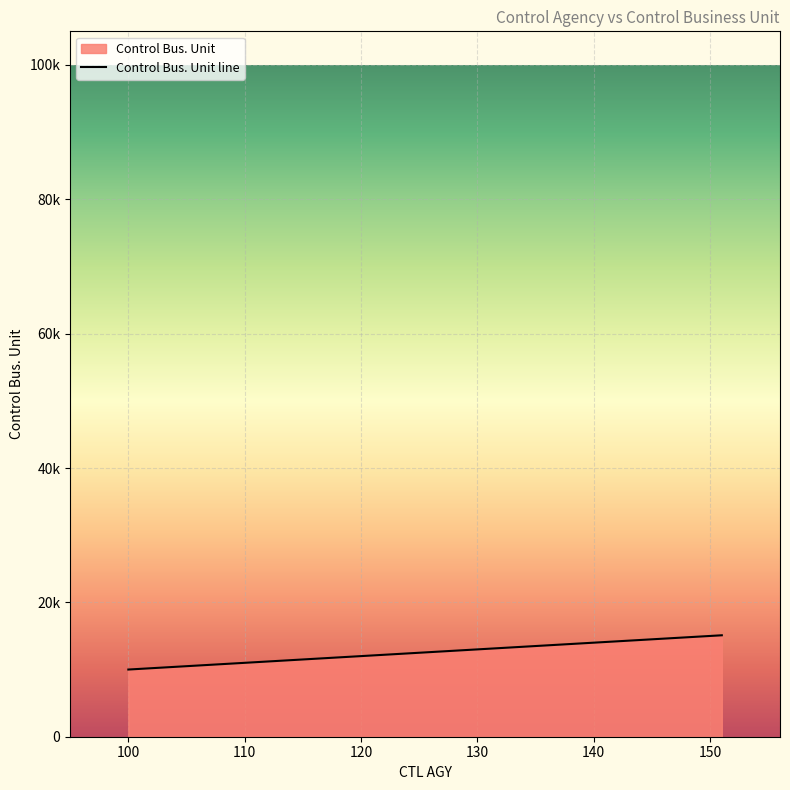

At which label does the data first exceed 12700?

129